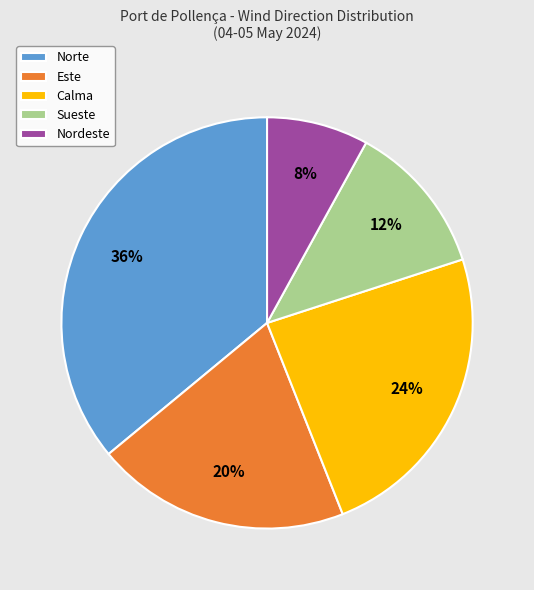

Rank the categories by value from highest to lowest.

Norte, Calma, Este, Sueste, Nordeste